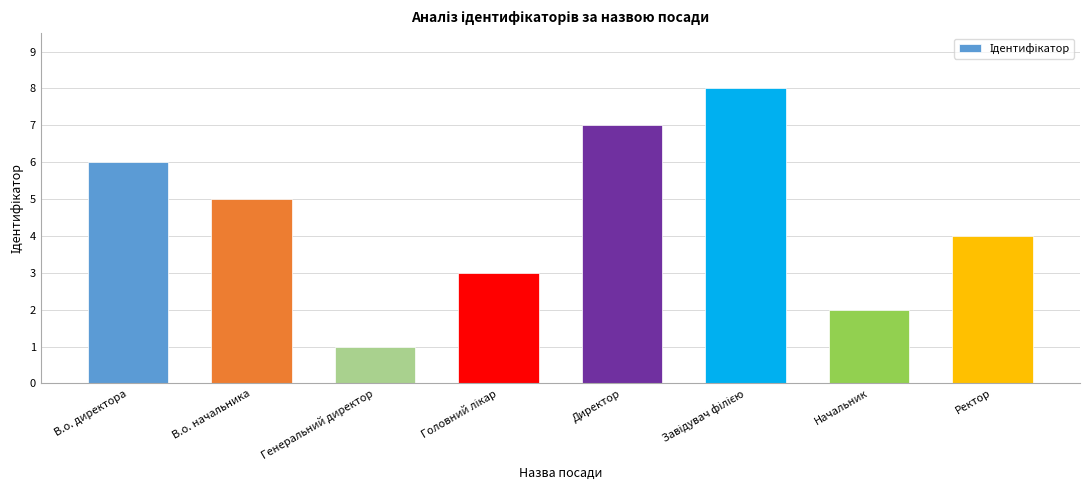

Between Ректор and В.о. начальника, which is larger?

В.о. начальника